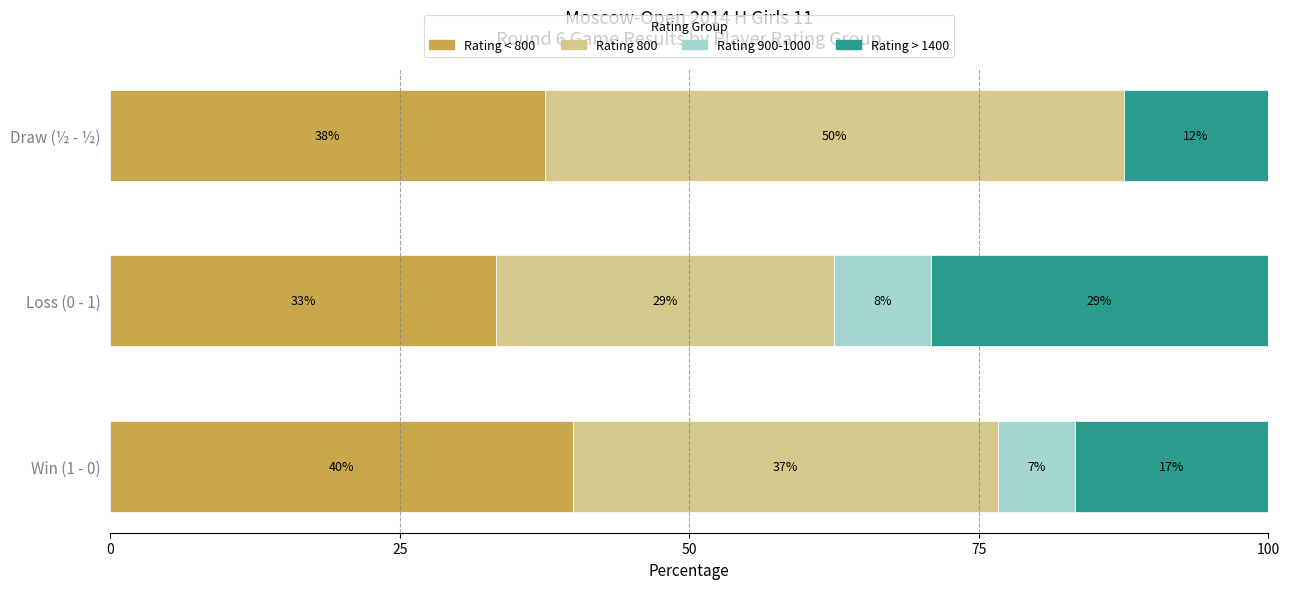

Rank the series by their maximum value, from highest to lowest.

Rating 800, Rating < 800, Rating > 1400, Rating 900-1000